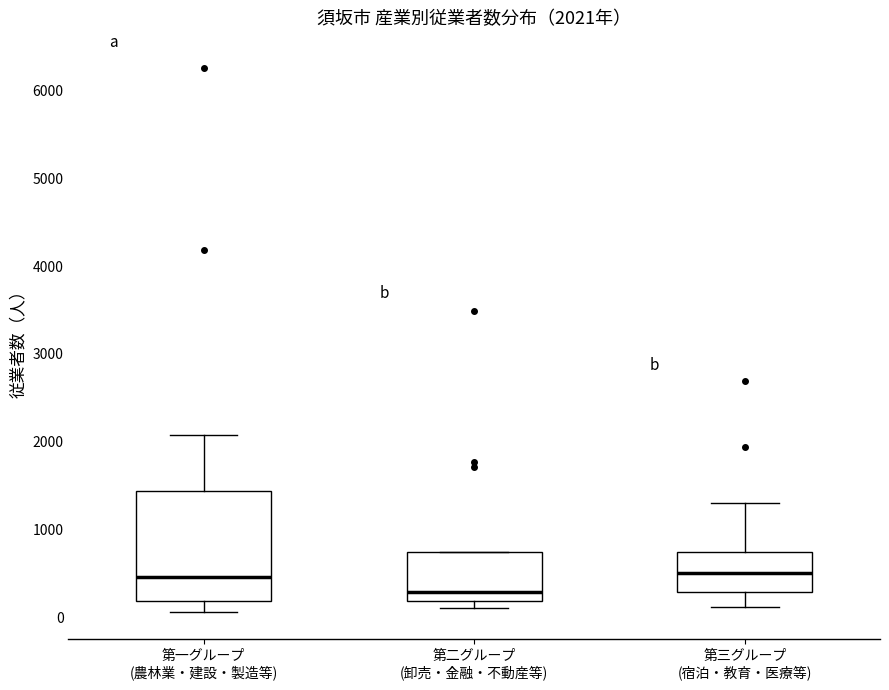

Which box's median line is the lowest?

第二グループ (卸売・金融・不動産等)